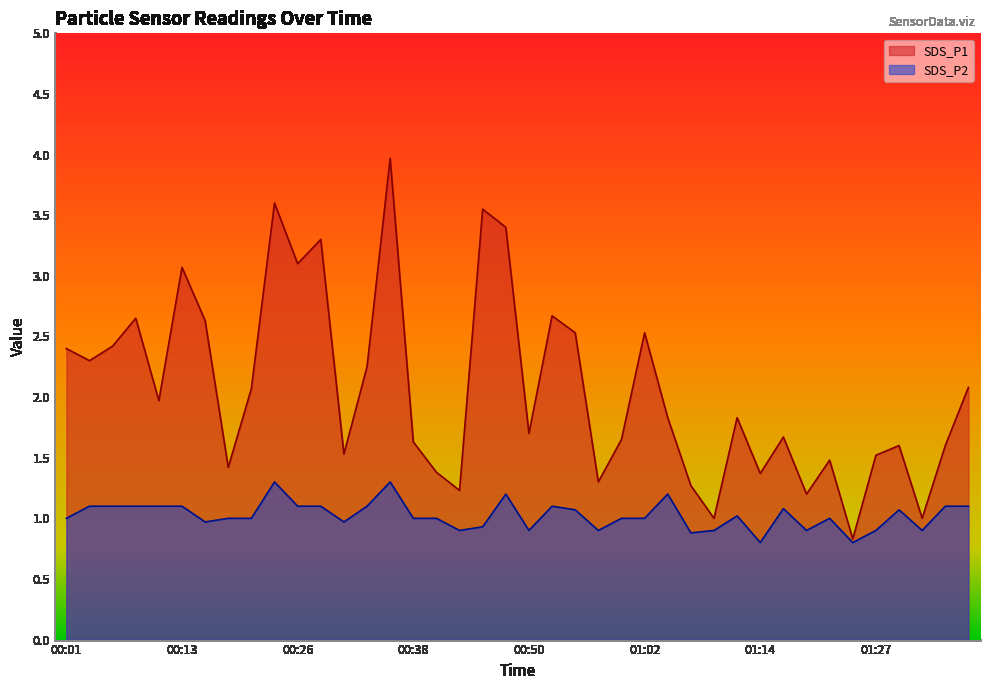

What is the difference between the maximum and second lowest values in the SDS_P2 series?

0.5